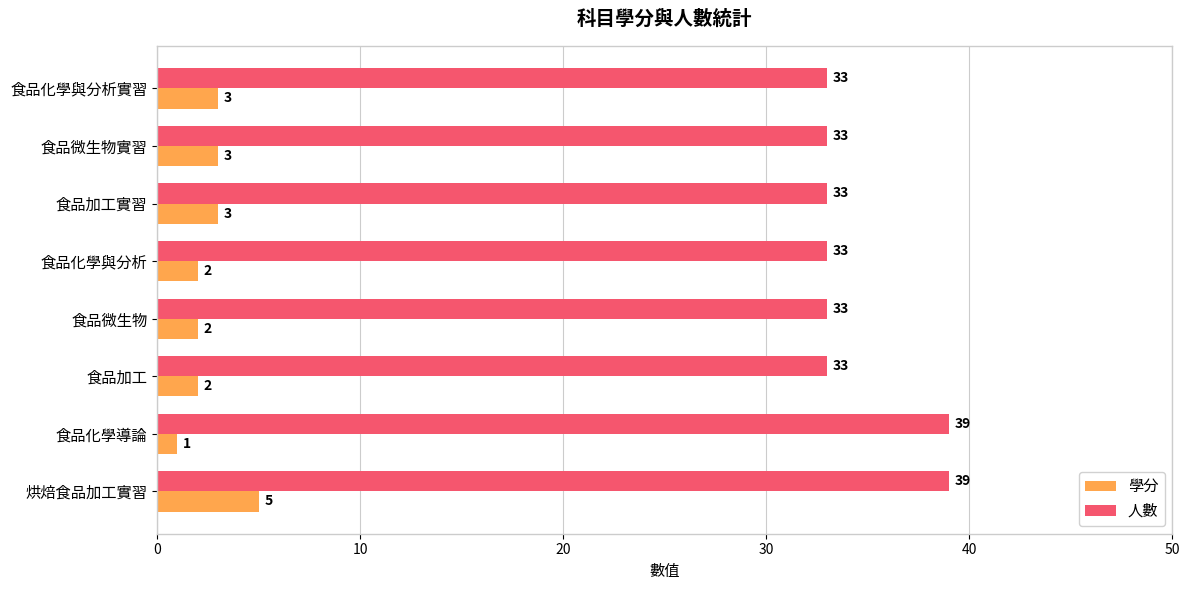

Rank the series at 食品加工實習 from highest to lowest value.

人數, 學分